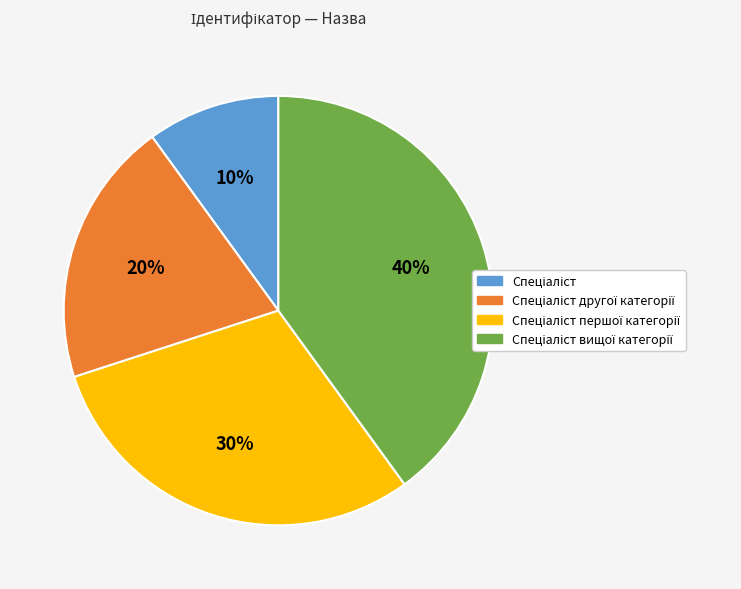

Does any single category account for the majority?

No